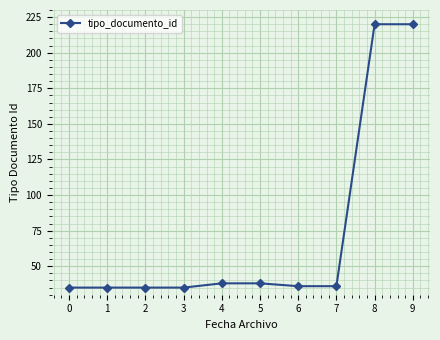

What is the greatest value displayed?

220